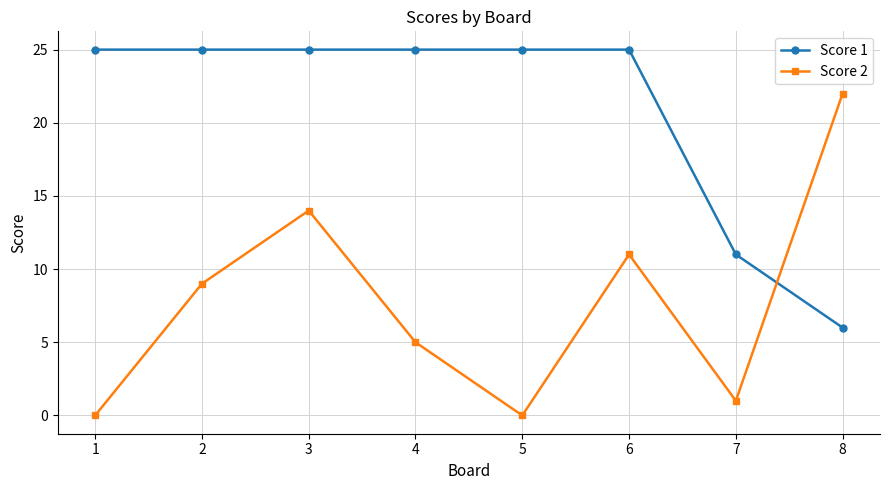

What is the average value of the Score 2 series?

8